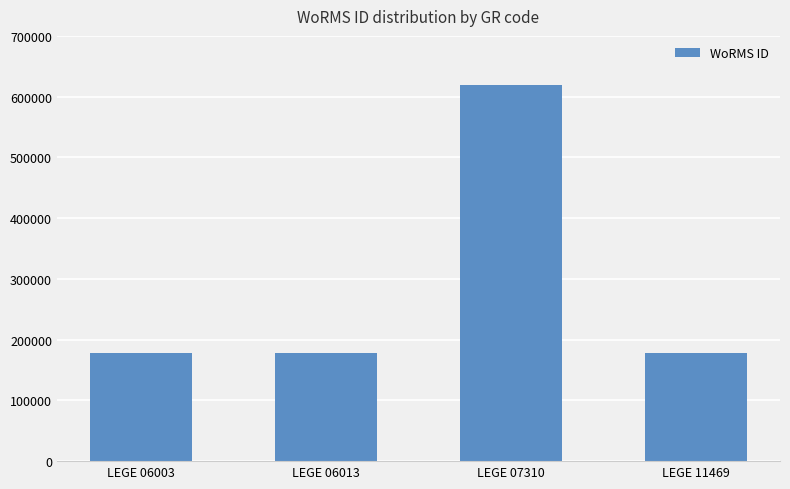

What is the value of the 2nd bar from the left?

177595